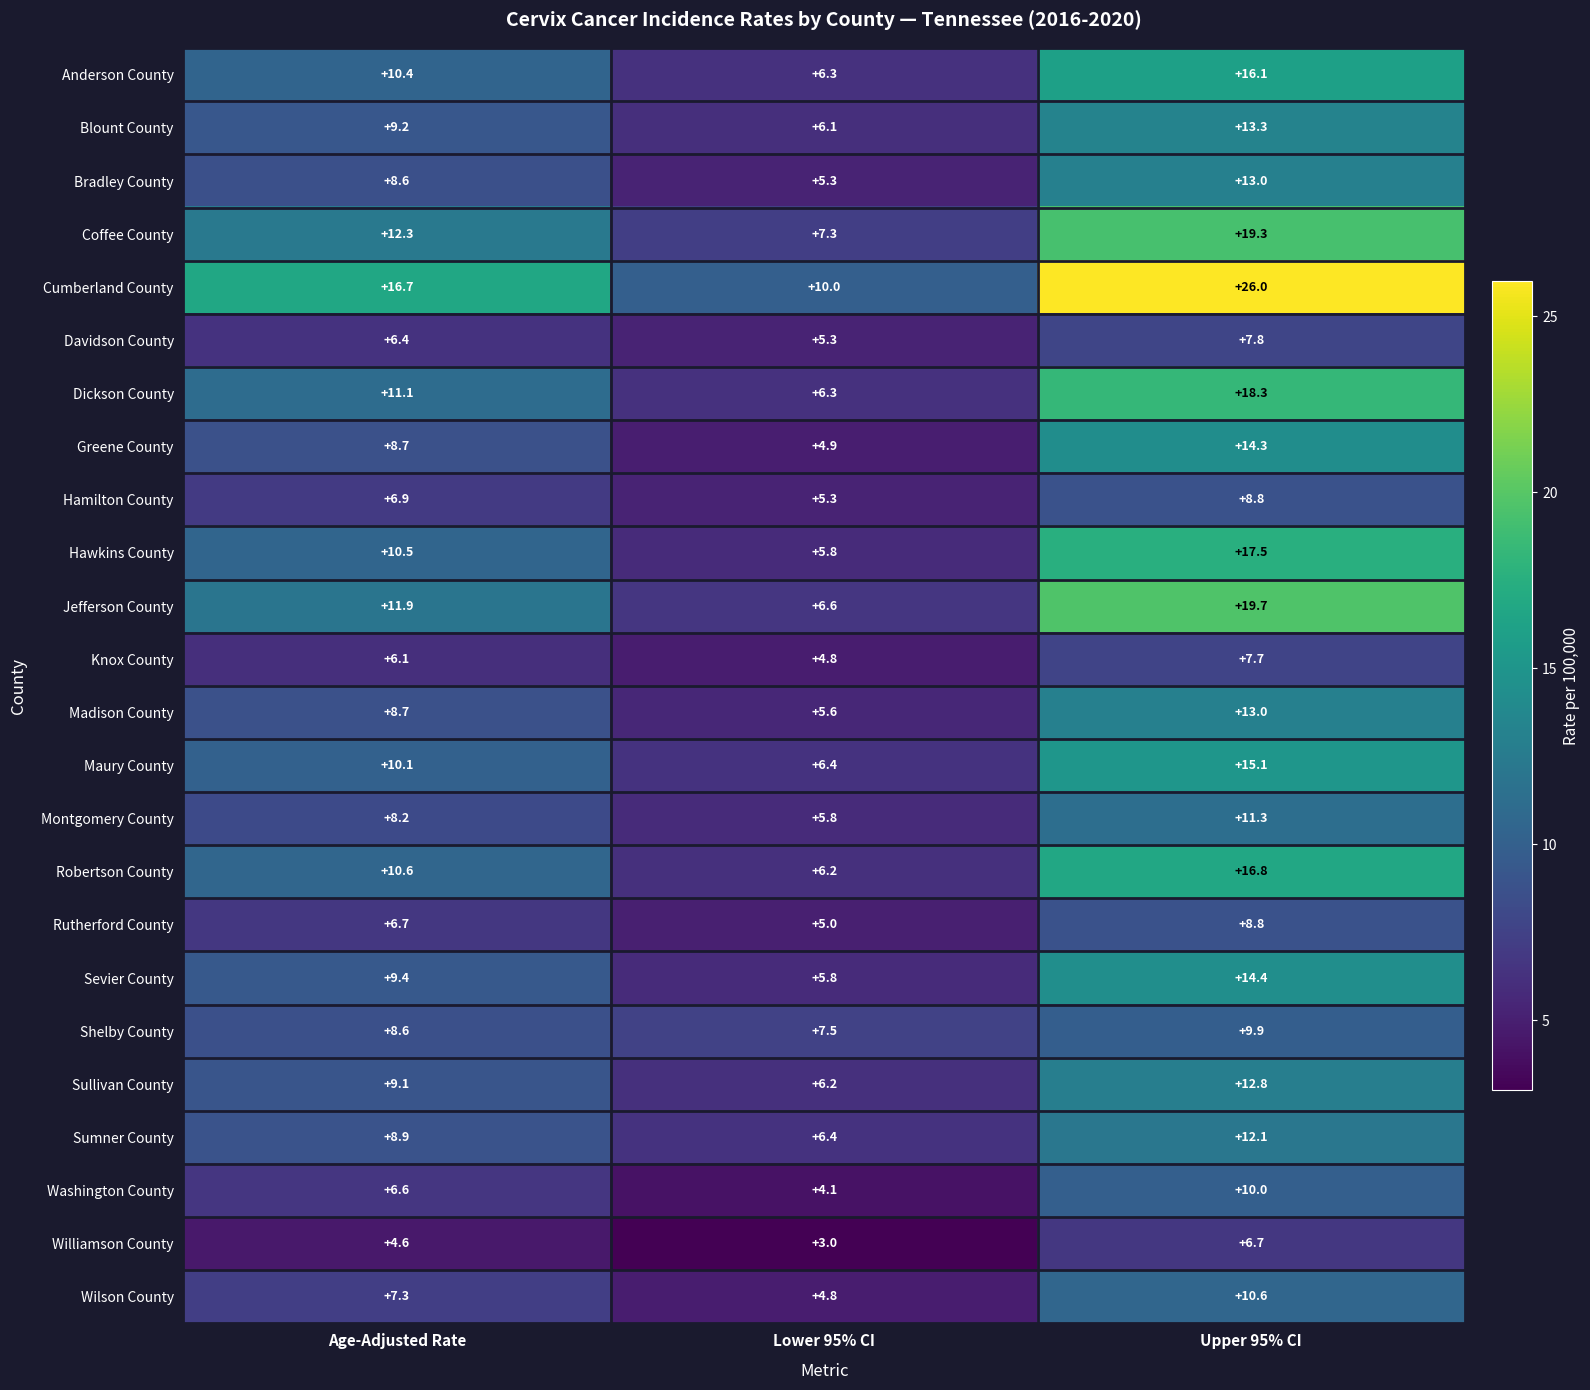

What is the difference between the highest and lowest values at Age-Adjusted Rate?

12.1